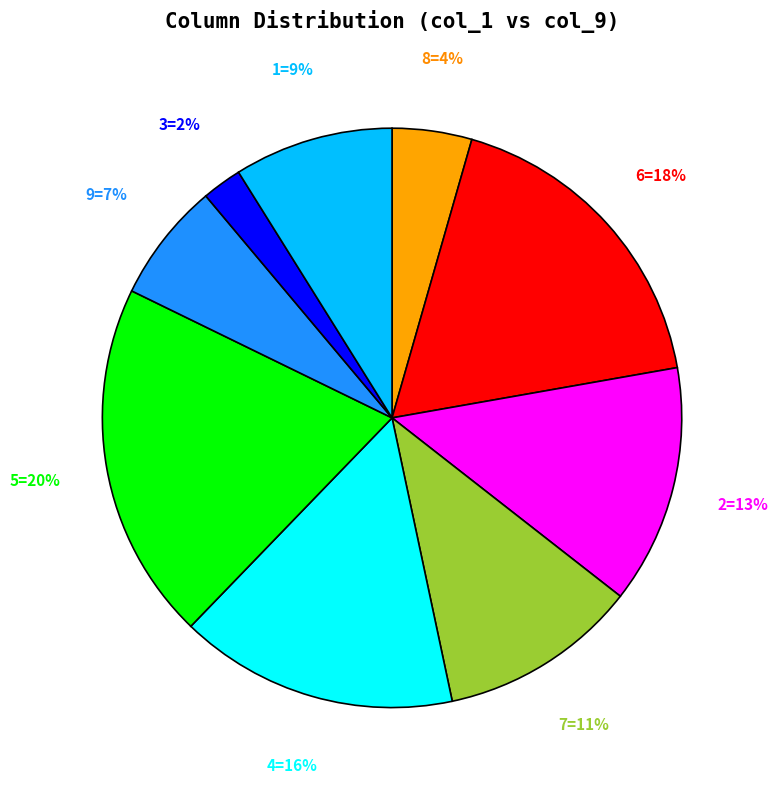

Does any single category account for the majority?

No